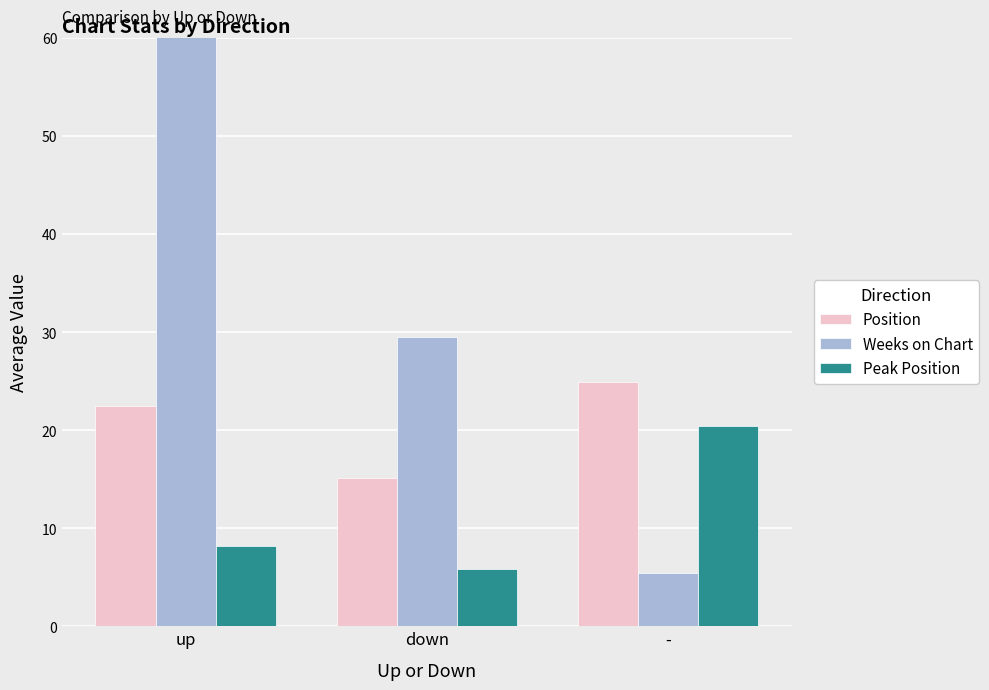

The Position series shows 8.5 at up. True or false?

False